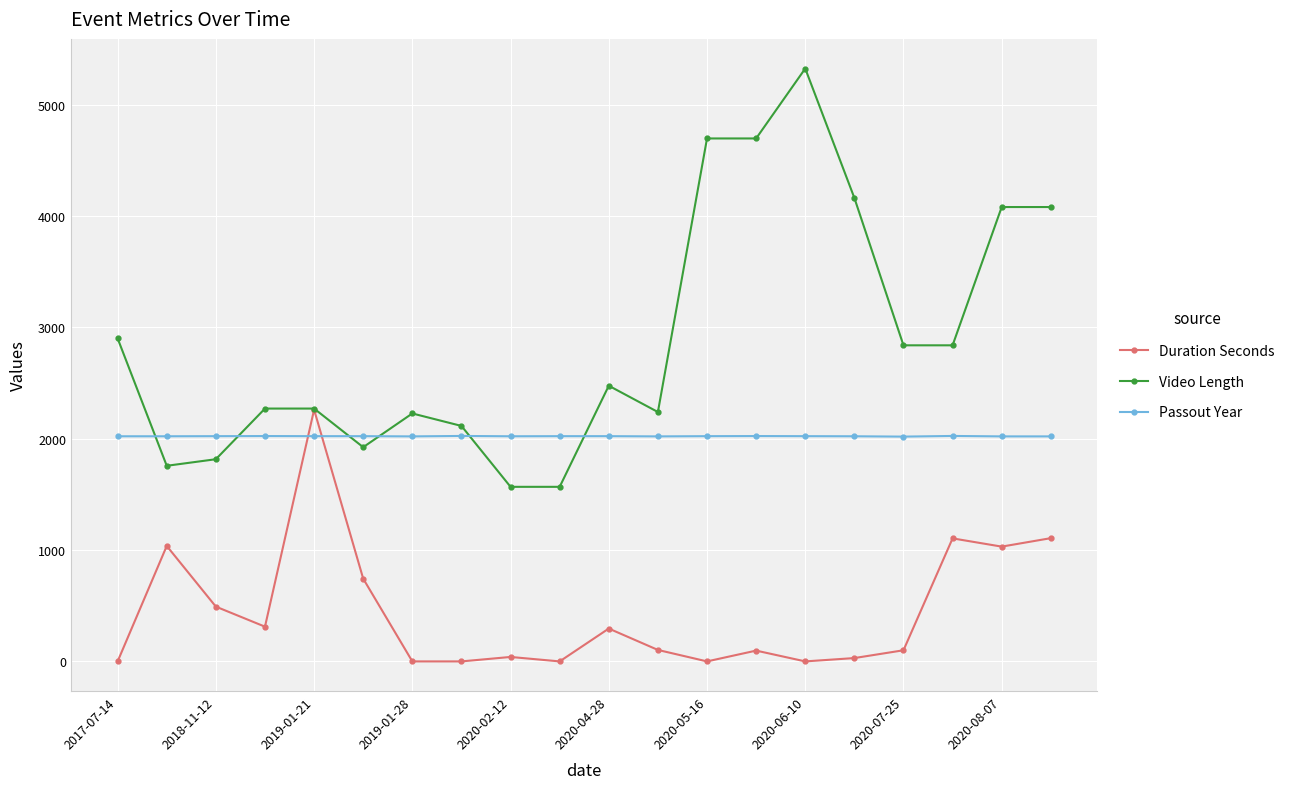

True or false: Passout Year has more than 0 interior local peaks.

True